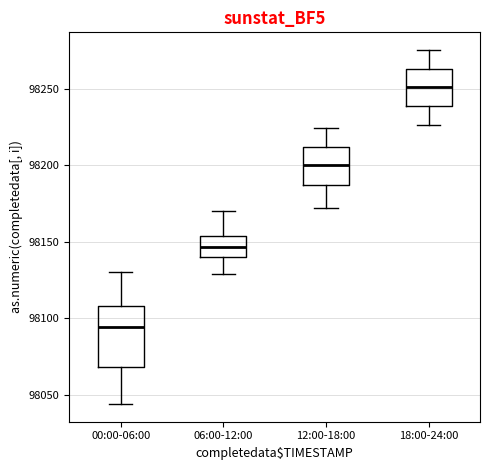

Which box's median line is the lowest?

00:00-06:00